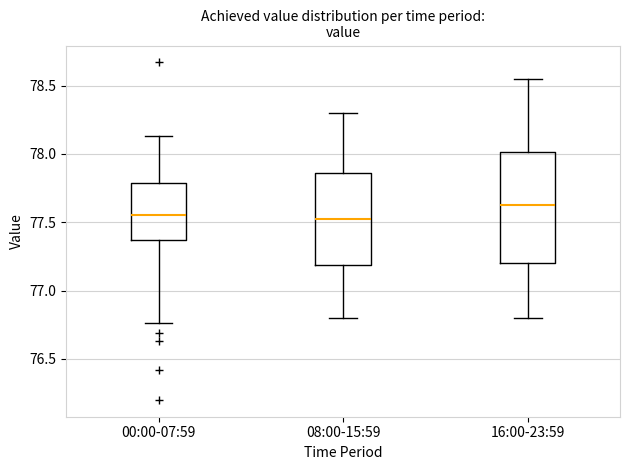

Where is the lower edge of the box for 16:00-23:59 on the y-axis? The values are not printed on the chart, so give them approximately, as read against the axis.

77.20